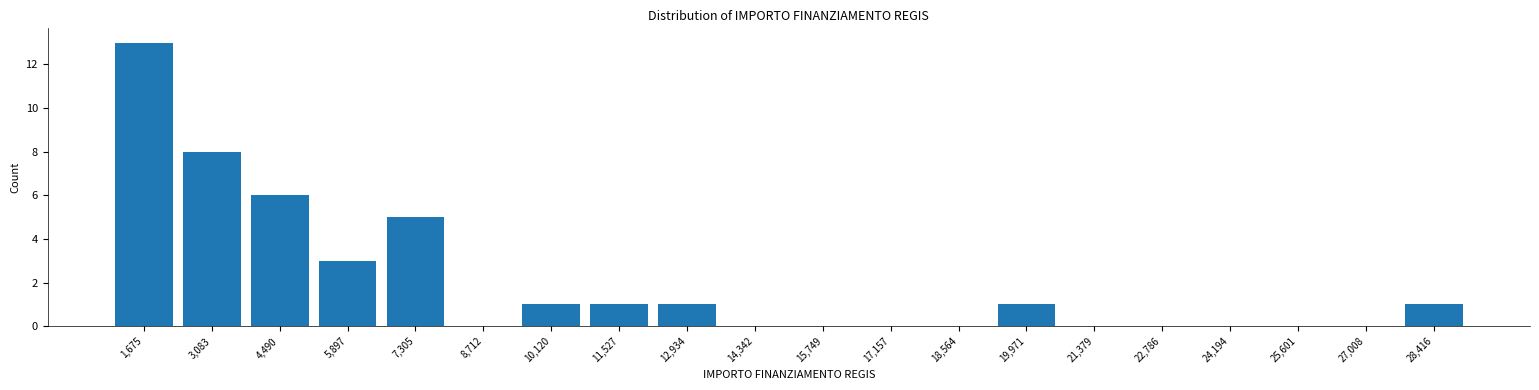

Over which range of the x-axis is the bar tallest?

1000 to 2400